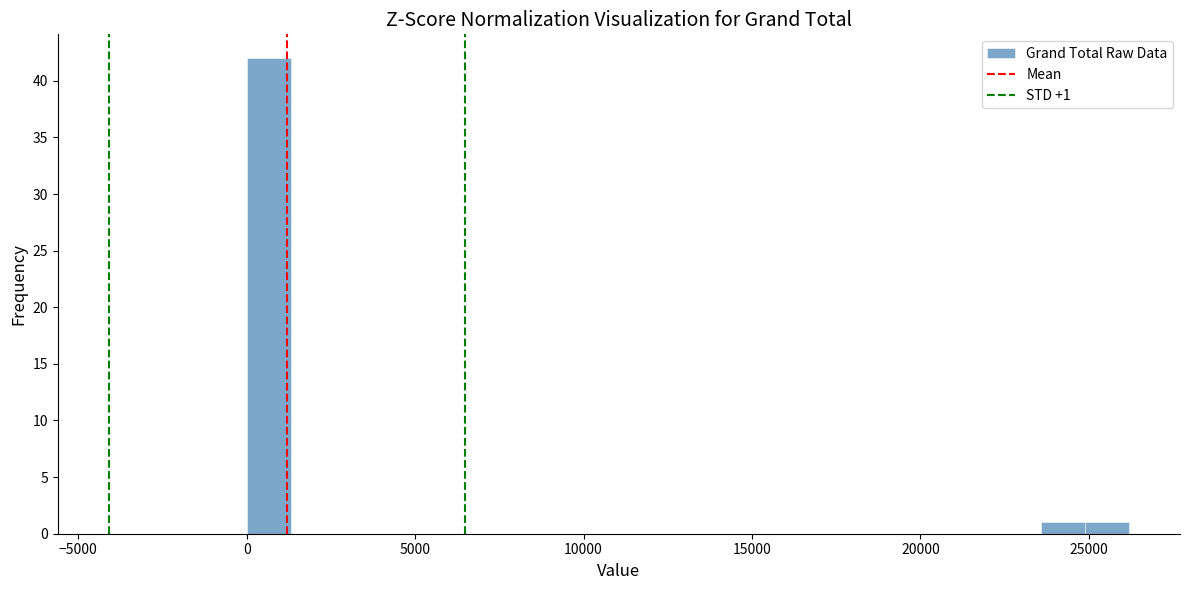

Around what value on the x-axis is the tallest bar? Give the approximate position of its centre, as read against the axis.

500